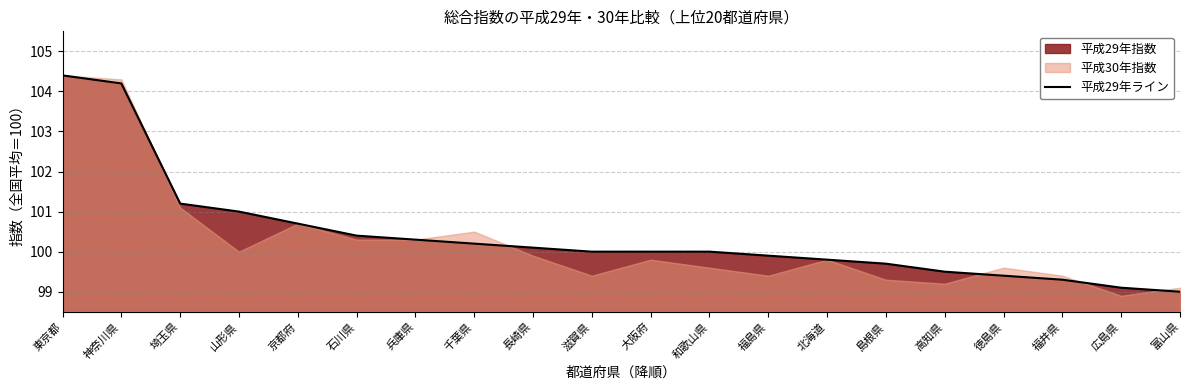

Is it true that the value at 福井県 is 151.0?

False